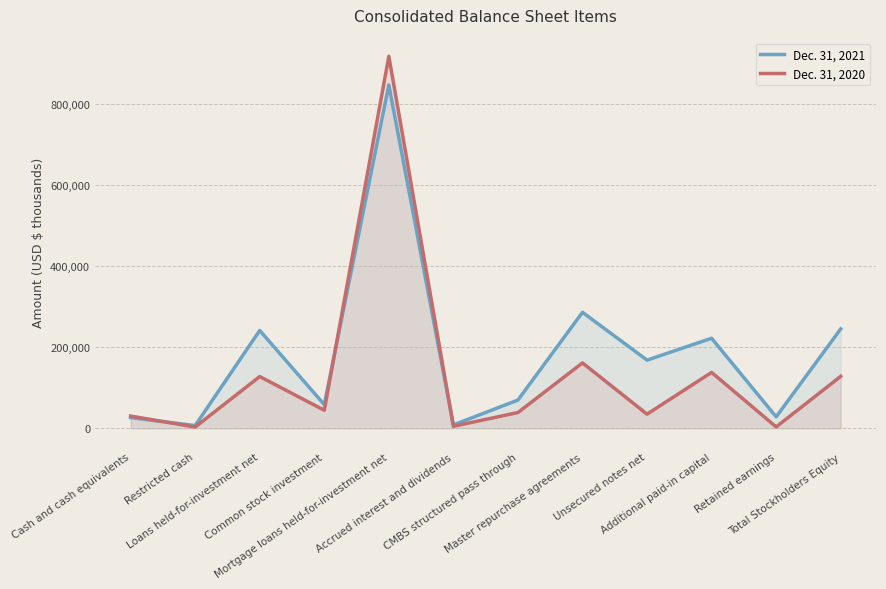

True or false: Dec. 31, 2020 has more than 0 points higher than both neighbors.

True